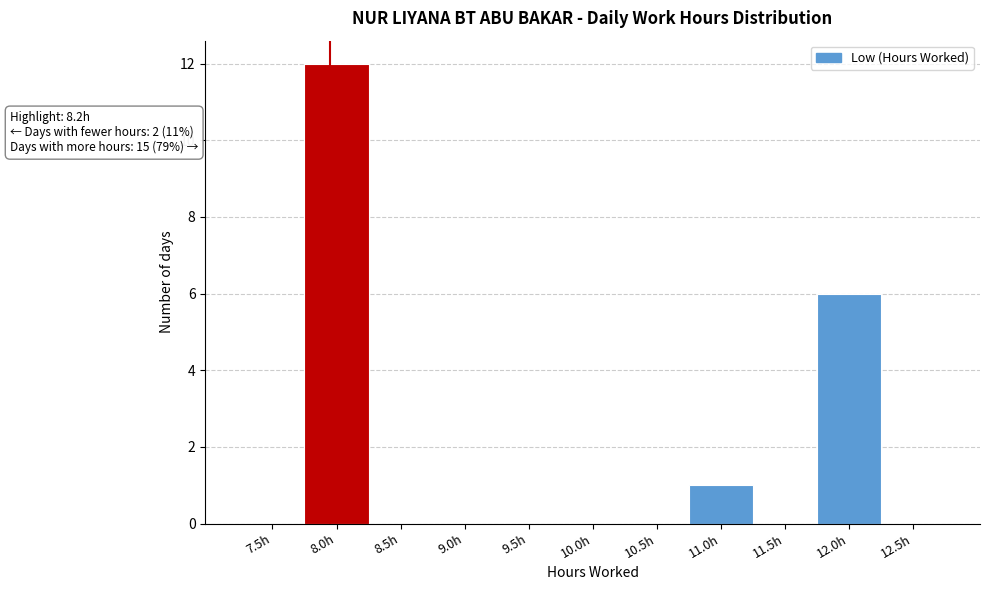

Reading left to right, extract all data points from this chart.

7.5h=0	8.0h=12	8.5h=0	9.0h=0	9.5h=0	10.0h=0	10.5h=0	11.0h=1	11.5h=0	12.0h=6	12.5h=0